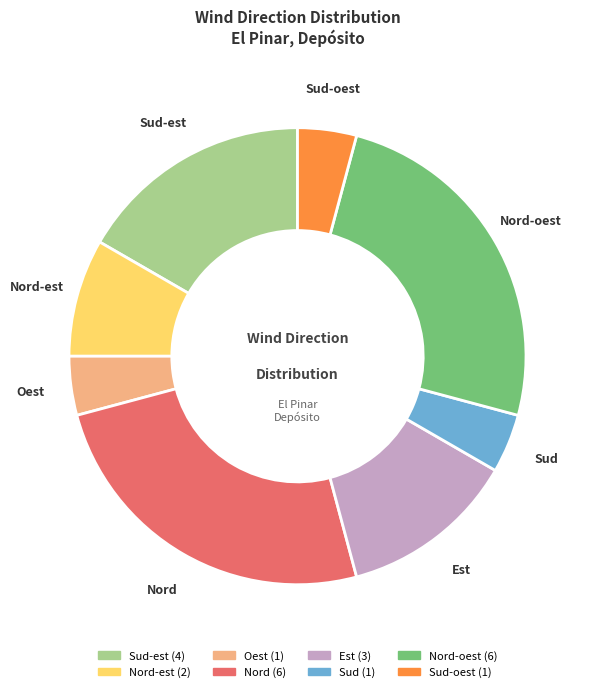

Is there any slice that represents more than half of the pie?

No